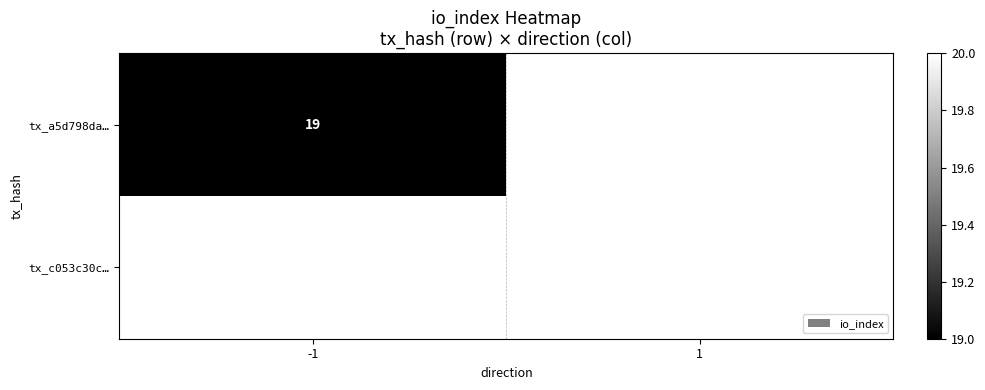

The value of tx_a5d798da… at -1 is 19. True or false?

True